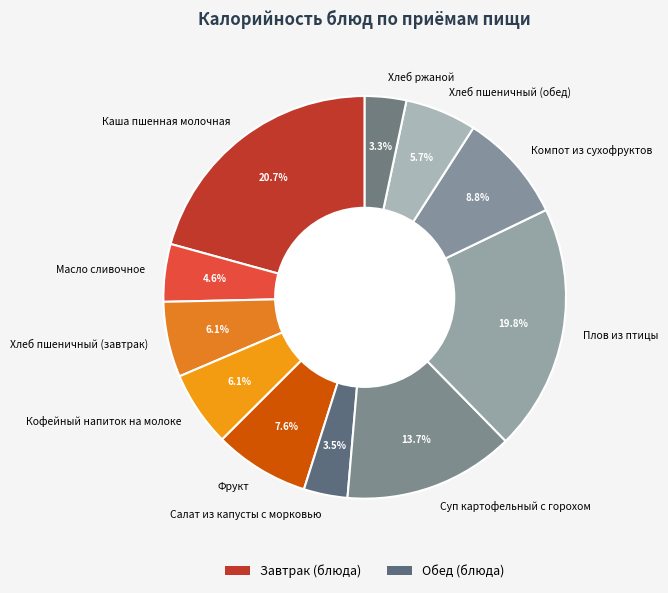

Count the number of slices in the pie.

11